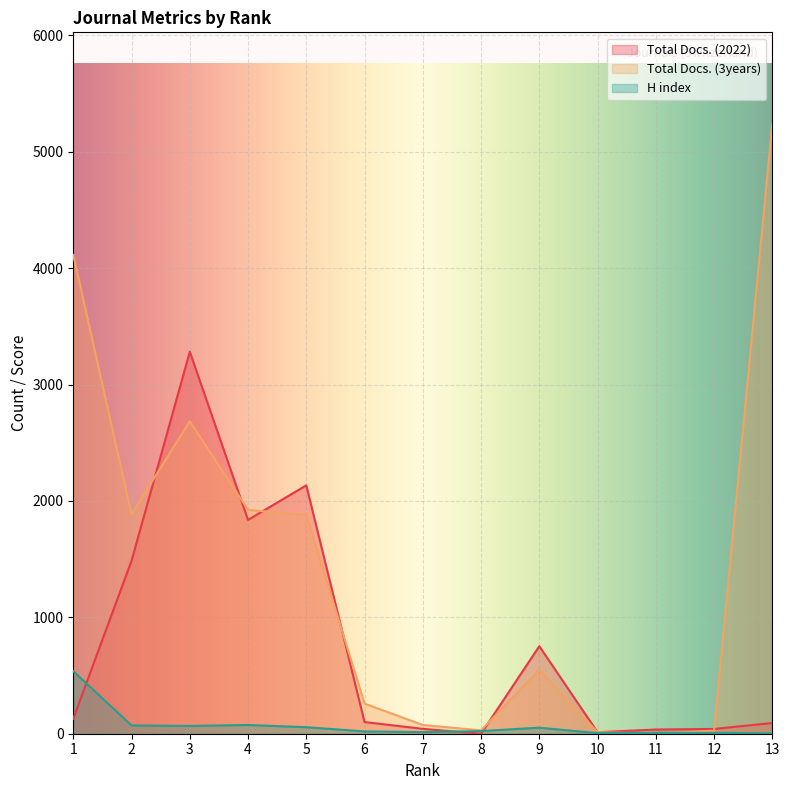

Reading left to right, what are all the values shown in this chart?

Total Docs. (2022): 129	1486	3282	1837	2134	100	42	0	752	13	36	41	92
Total Docs. (3years): 4114	1885	2685	1923	1879	259	75	29	547	13	1	26	5240
H index: 537	71	67	75	56	20	14	23	52	5	7	7	3